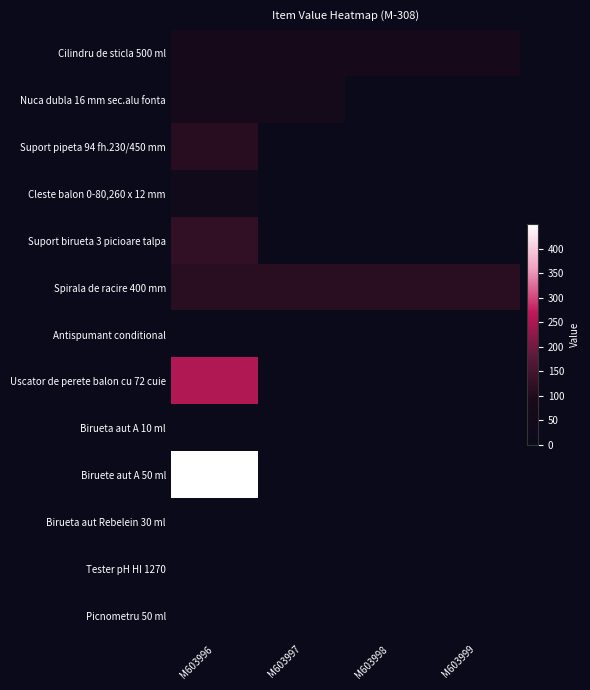

Rank the series at M603998 from lowest to highest value.

Nuca dubla 16 mm sec.alu fonta, Suport pipeta 94 fh.230/450 mm, Cleste balon 0-80,260 x 12 mm, Suport birueta 3 picioare talpa, Antispumant conditional, Uscator de perete balon cu 72 cuie, Birueta aut A 10 ml, Biruete aut A 50 ml, Birueta aut Rebelein 30 ml, Tester pH HI 1270, Picnometru 50 ml, Cilindru de sticla 500 ml, Spirala de racire 400 mm